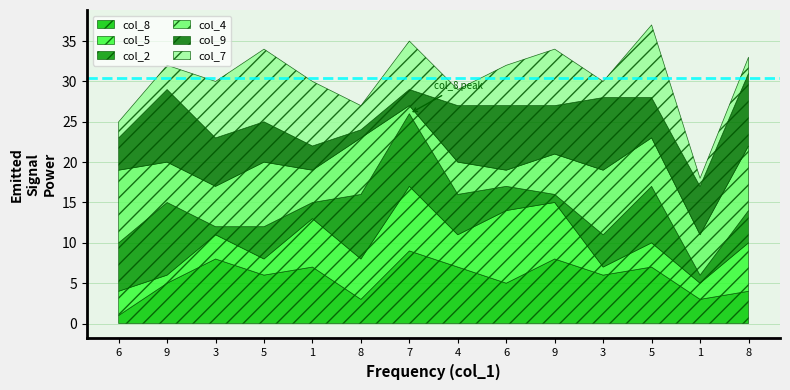

At how many categories does at least one series exceed 8?

8